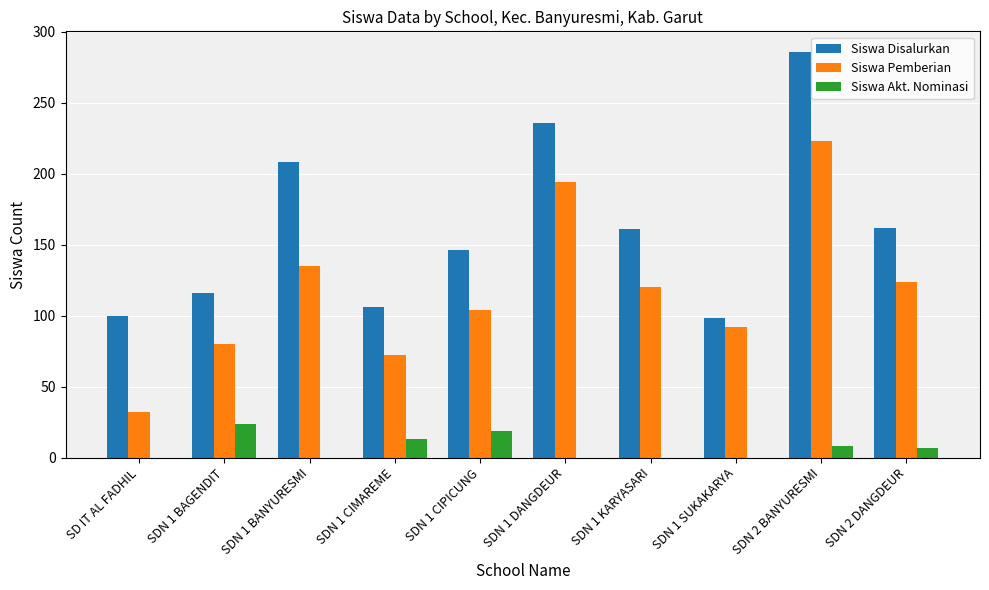

What is the sum of all Siswa Akt. Nominasi values?

71